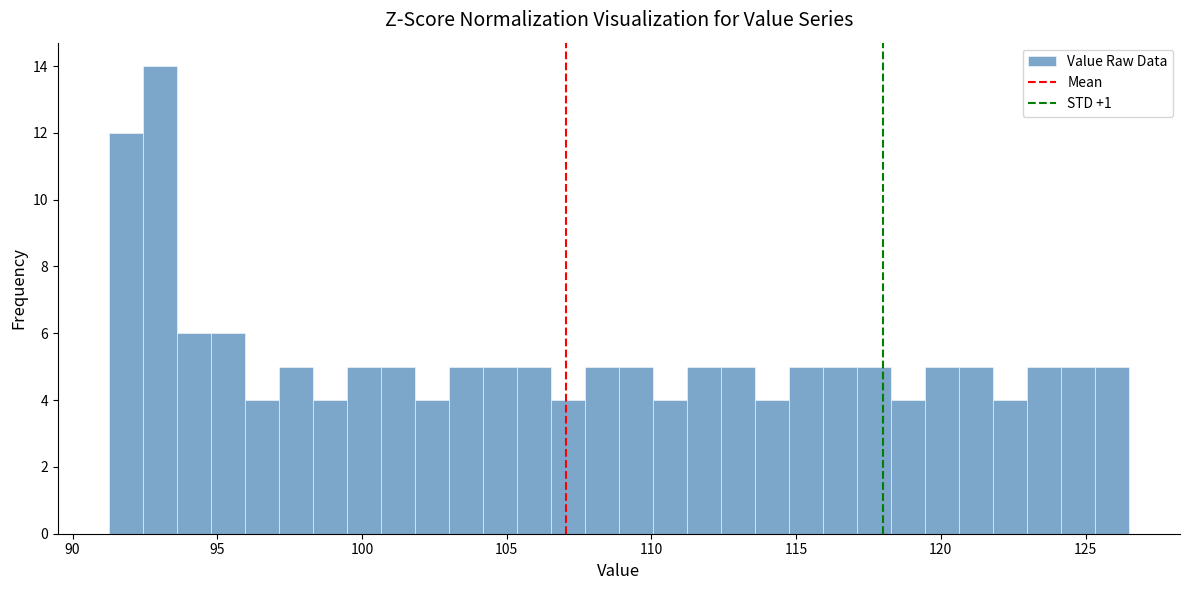

Around what value on the x-axis is the tallest bar? Give the approximate position of its centre, as read against the axis.

93.0